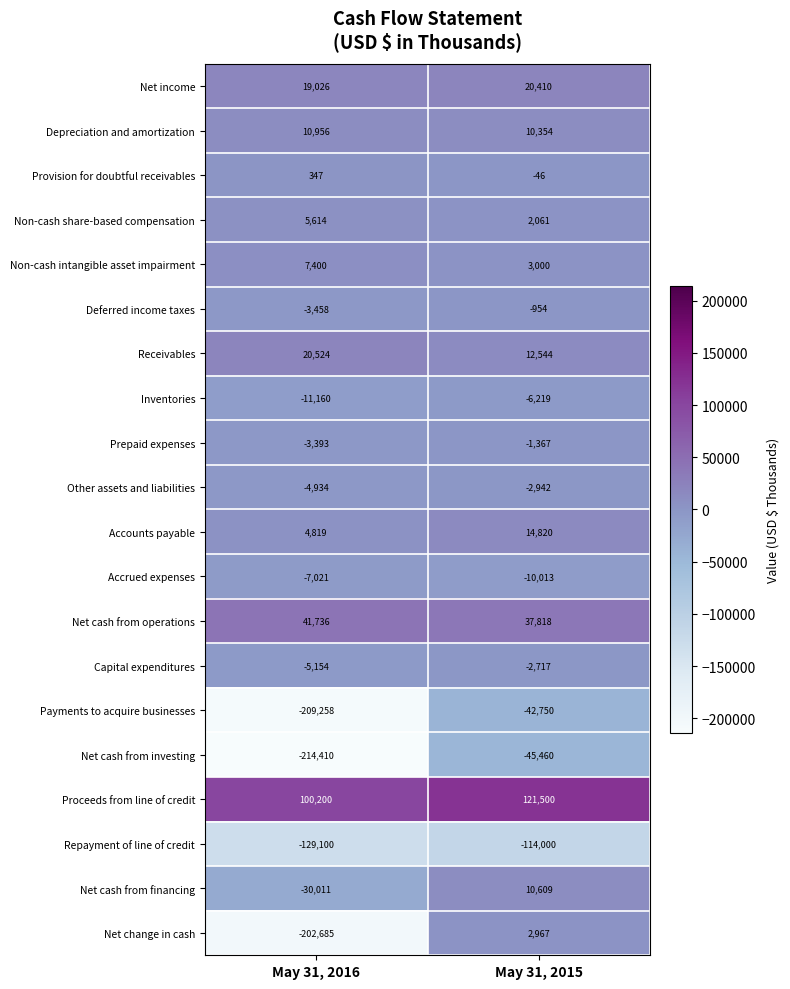

What is the minimum value shown in the chart?

-214410